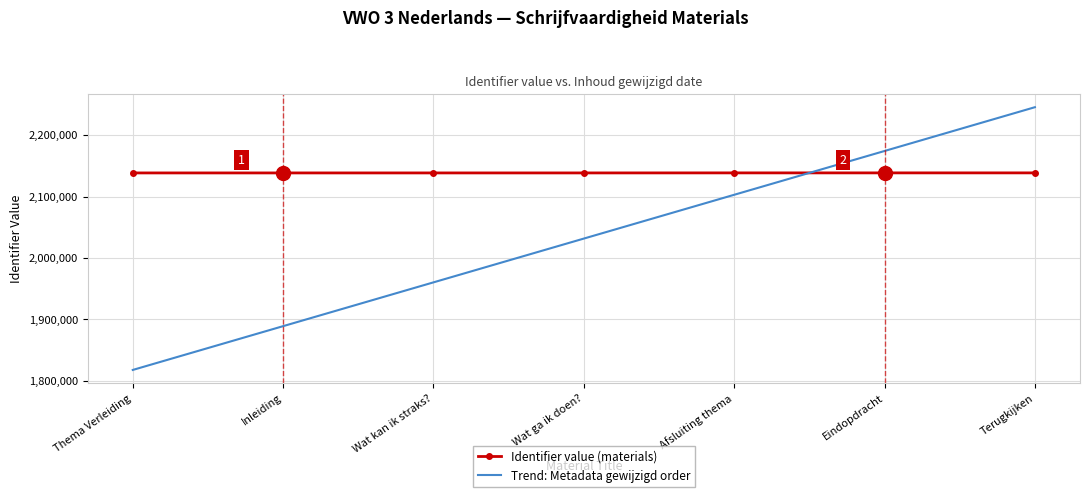

Where do Trend: Metadata gewijzigd order and Identifier value (materials) first cross each other?

Afsluiting thema and Eindopdracht